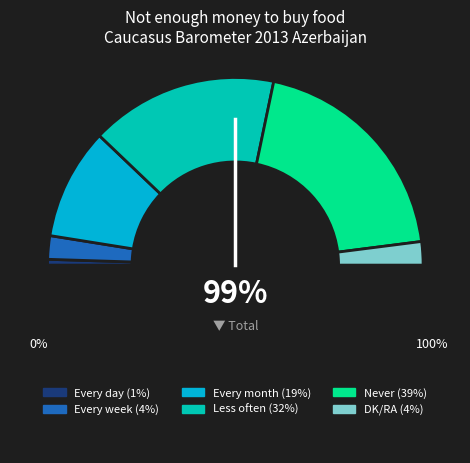

How many segments does this pie chart have?

6